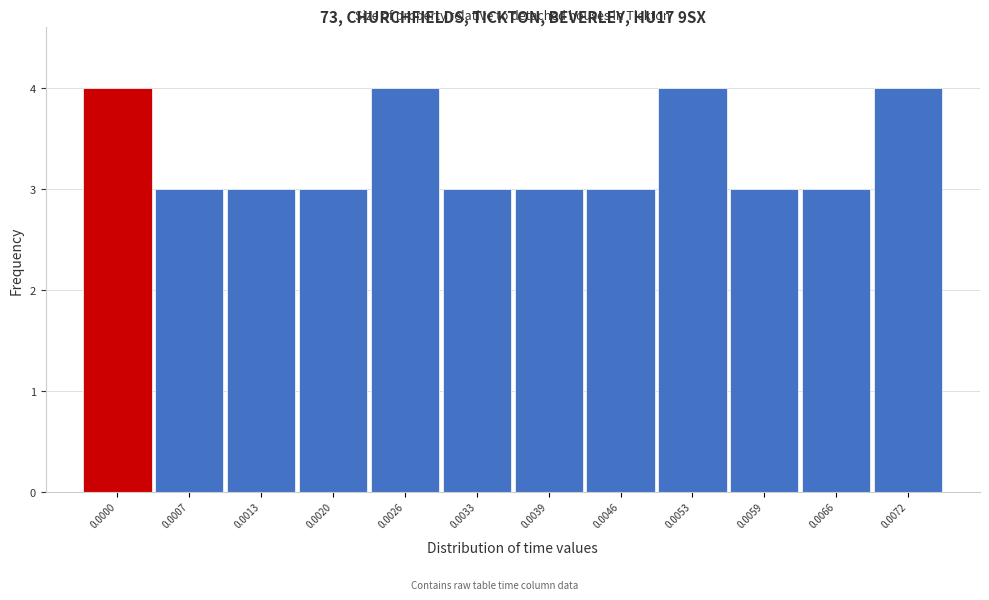

Reading left to right, what are all the values shown in this chart?

0.0000=4	0.0007=3	0.0013=3	0.0020=3	0.0026=4	0.0033=3	0.0039=3	0.0046=3	0.0053=4	0.0059=3	0.0066=3	0.0072=4